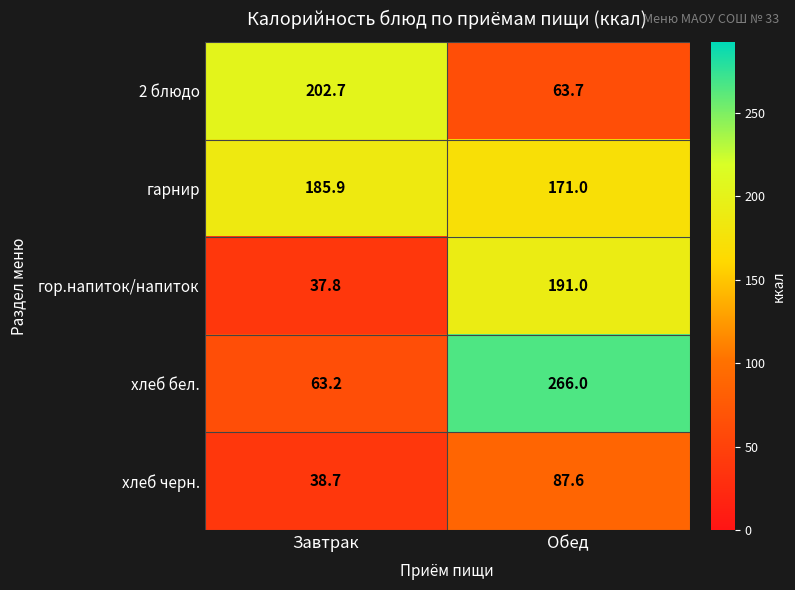

The гарнир series shows 250.5 at Завтрак. True or false?

False